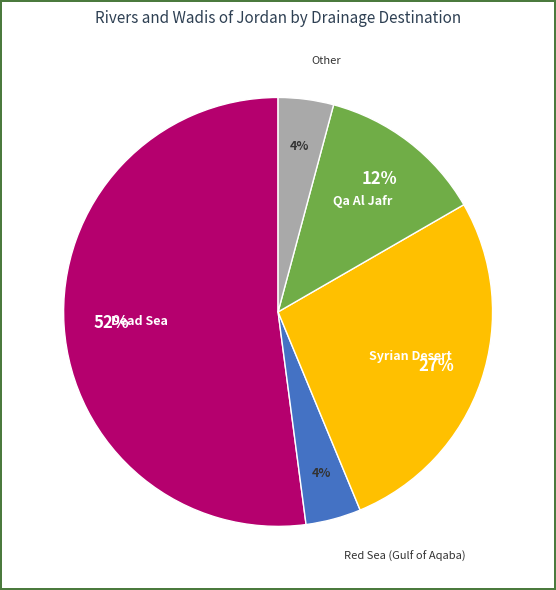

Is there any slice that represents more than half of the pie?

Yes